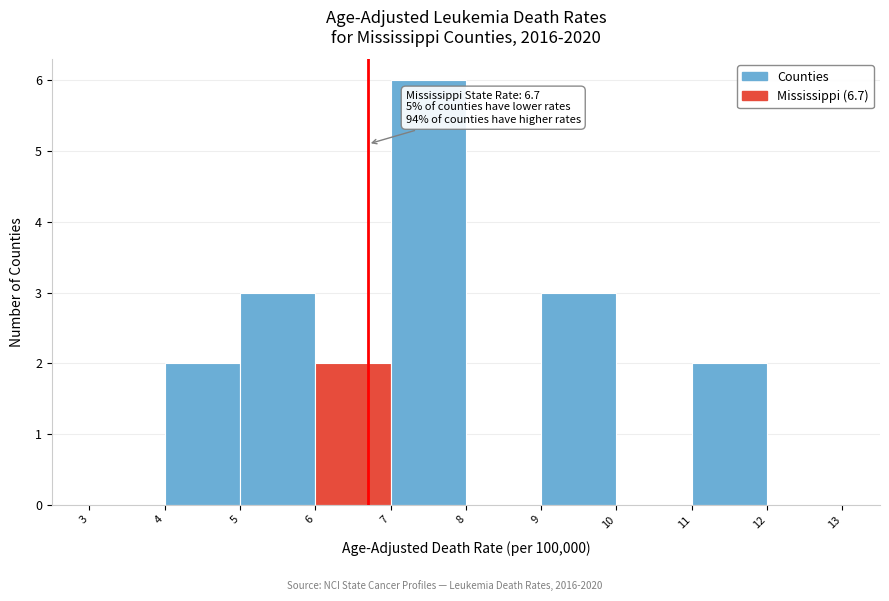

Which range on the x-axis has the tallest bar?

7 to 8